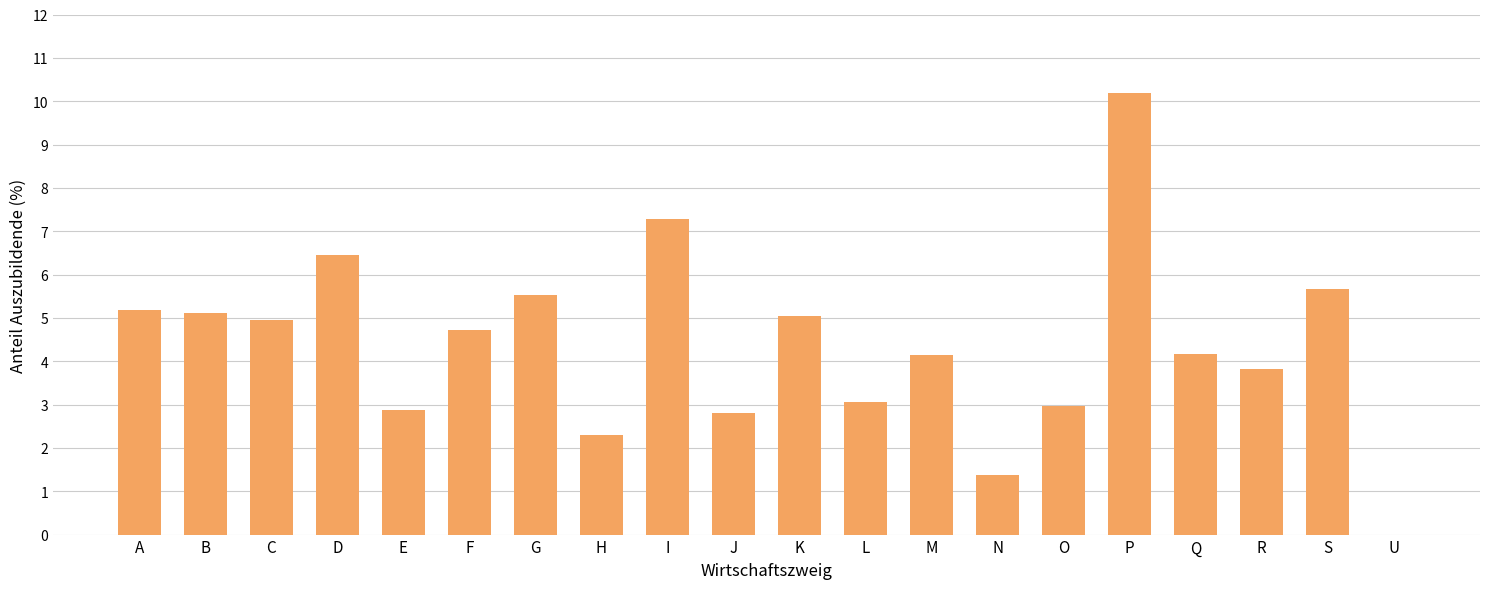

What is the sum of the values at I and P?

17.5